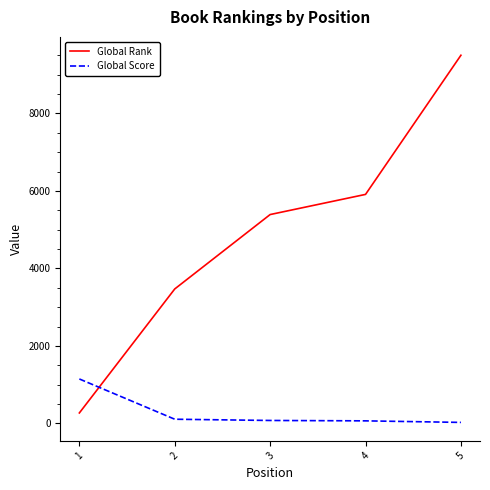

Where do Global Rank and Global Score first cross each other?

1 and 2